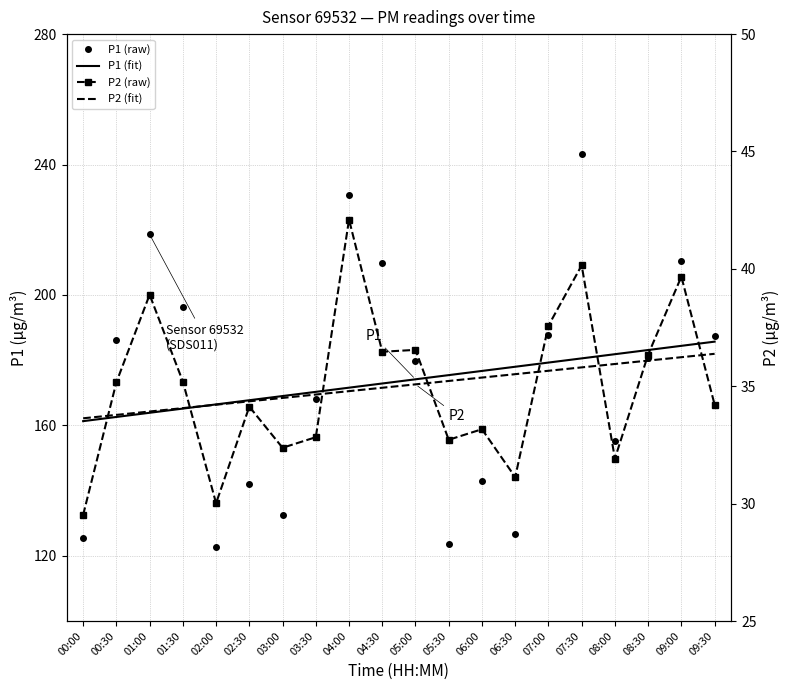

How many categories are shown in the chart?

20